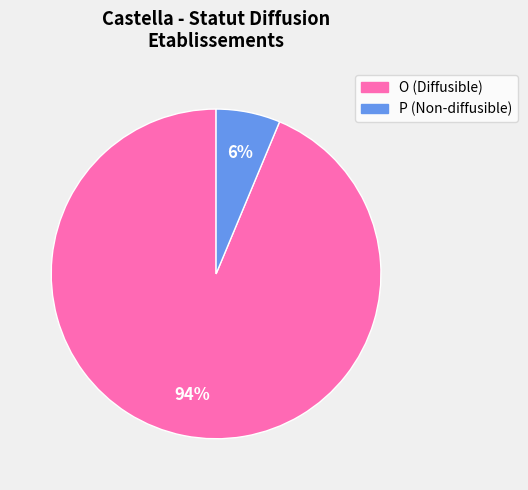

Rank the categories by value from lowest to highest.

P, O